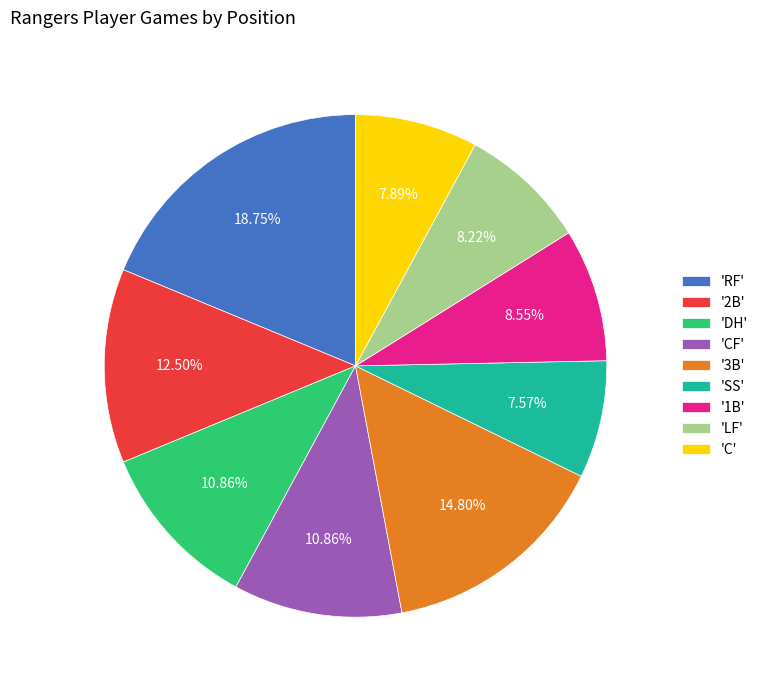

Is the sum of 'CF' and '2B' greater than half?

No